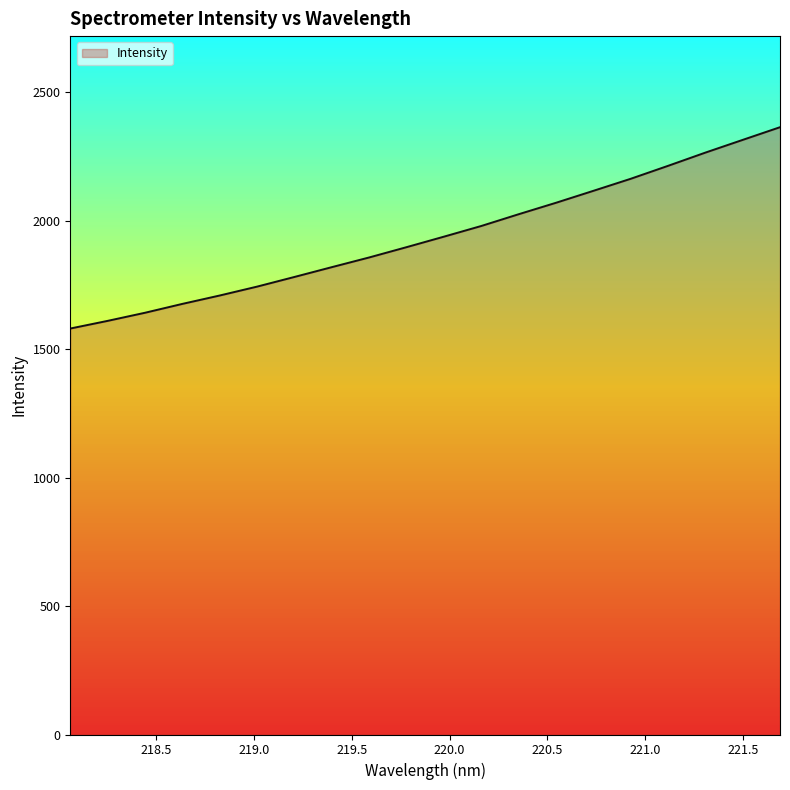

What is the smallest value displayed?

1580.8